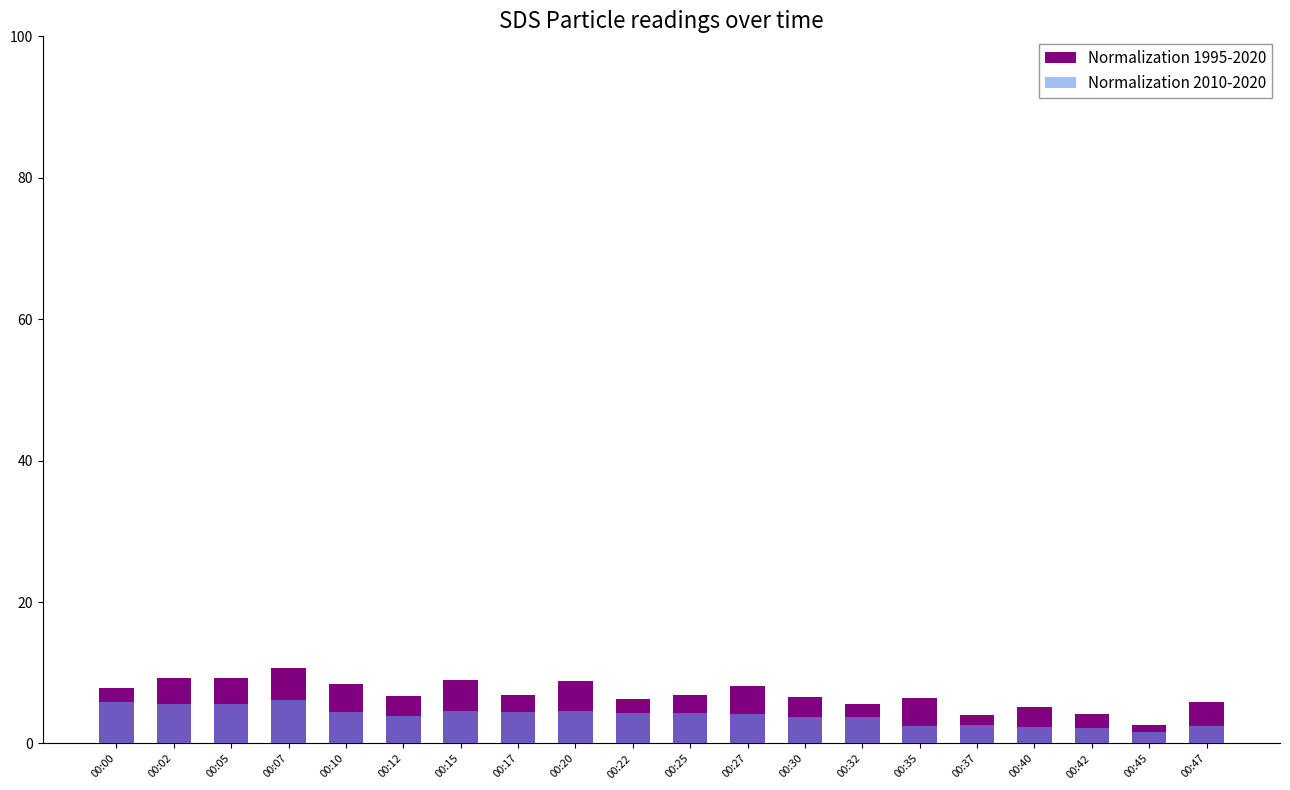

What is the difference between the highest and lowest values at 00:20?

4.2